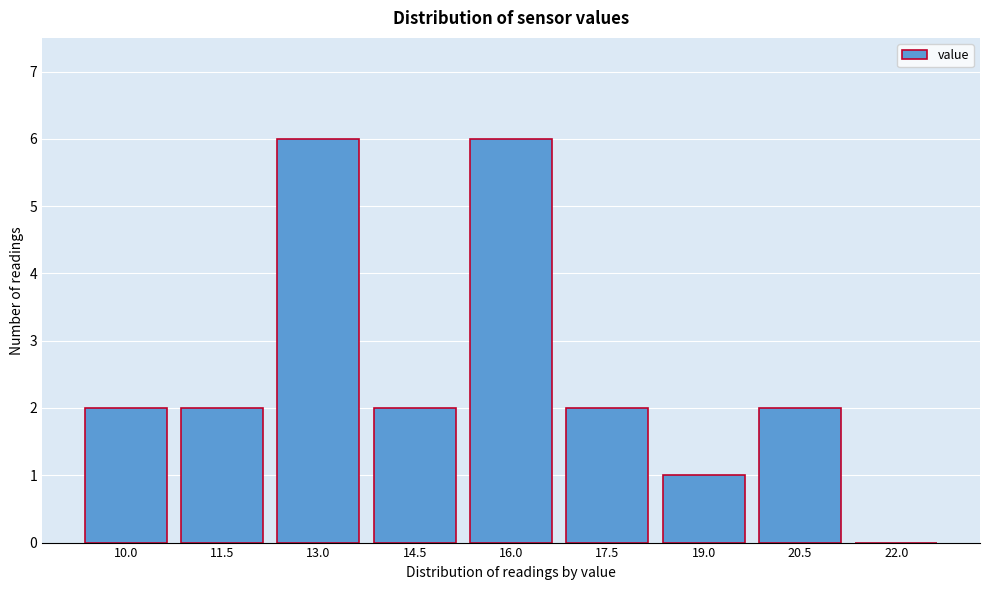

Reading right to left, list all the values displayed in this chart.

22.0=0	20.5=2	19.0=1	17.5=2	16.0=6	14.5=2	13.0=6	11.5=2	10.0=2